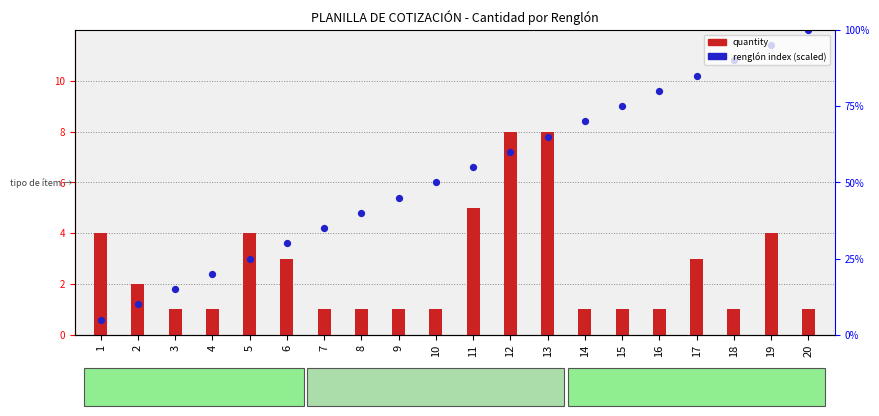

Which series contains the highest Y value?

renglón index (scaled)